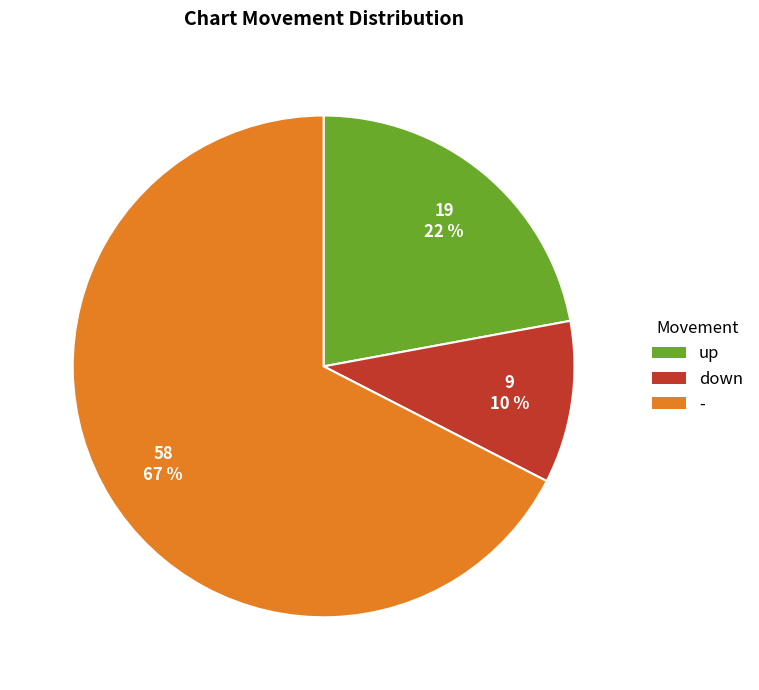

How many slices are in this pie chart?

3